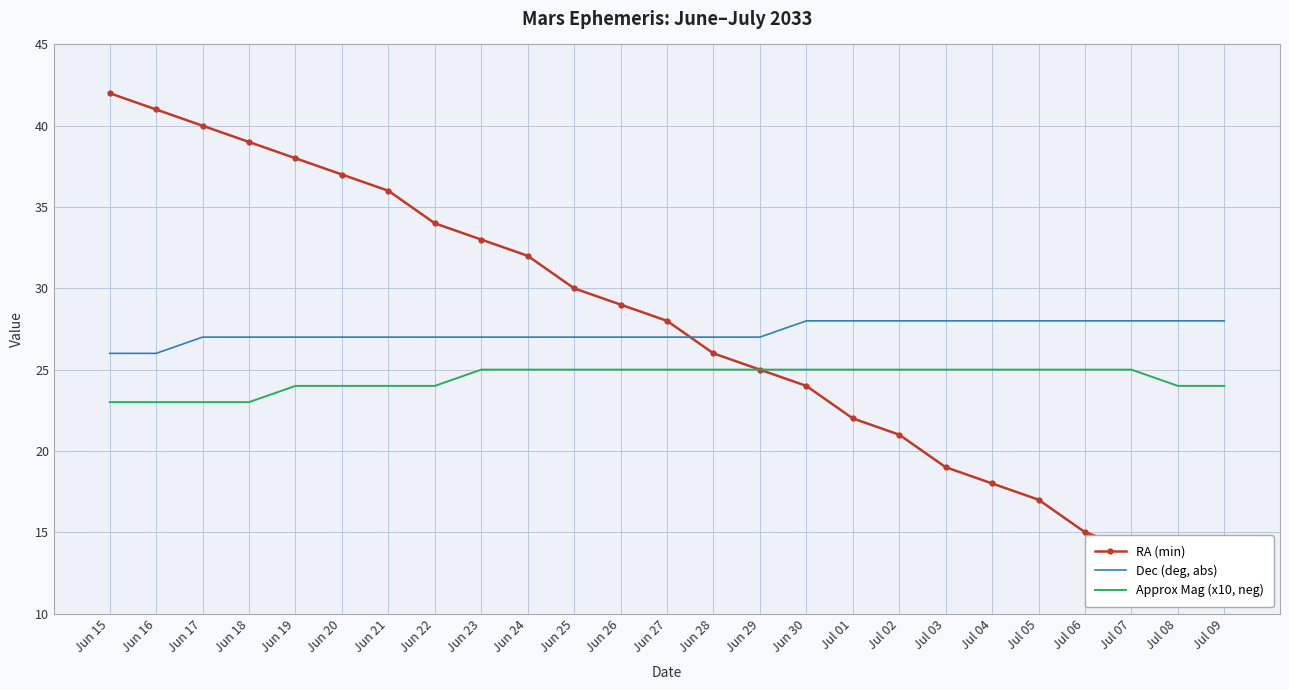

What is the maximum value for Dec (deg, abs)?

28